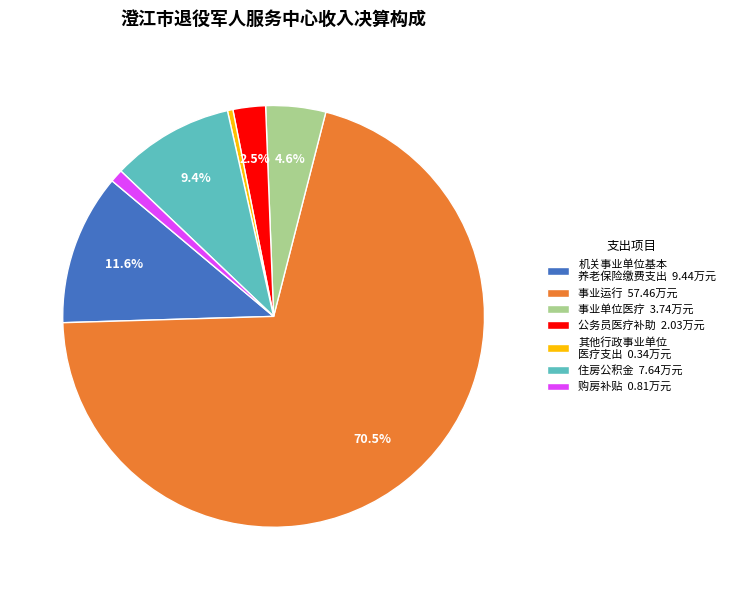

Which category accounts for the majority?

事业运行 57.46万元